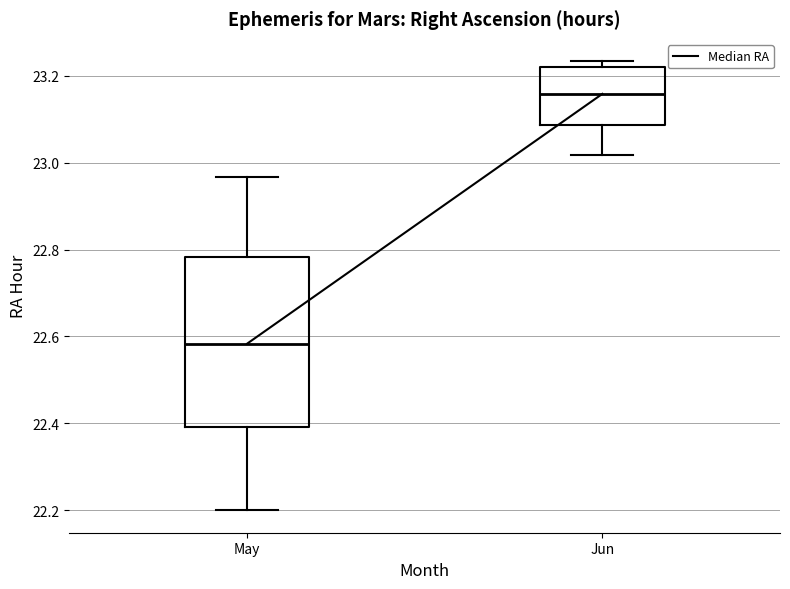

Reading left to right, read every box against the y-axis: the position of its median line, the range the box covers, and the ends of its whiskers. The values are not printed on the chart, so give them approximately, as read against the axis.

May: median 22.58, box 22.40 to 22.78, whiskers 22.20 to 22.96
Jun: median 23.16, box 23.08 to 23.22, whiskers 23.02 to 23.24